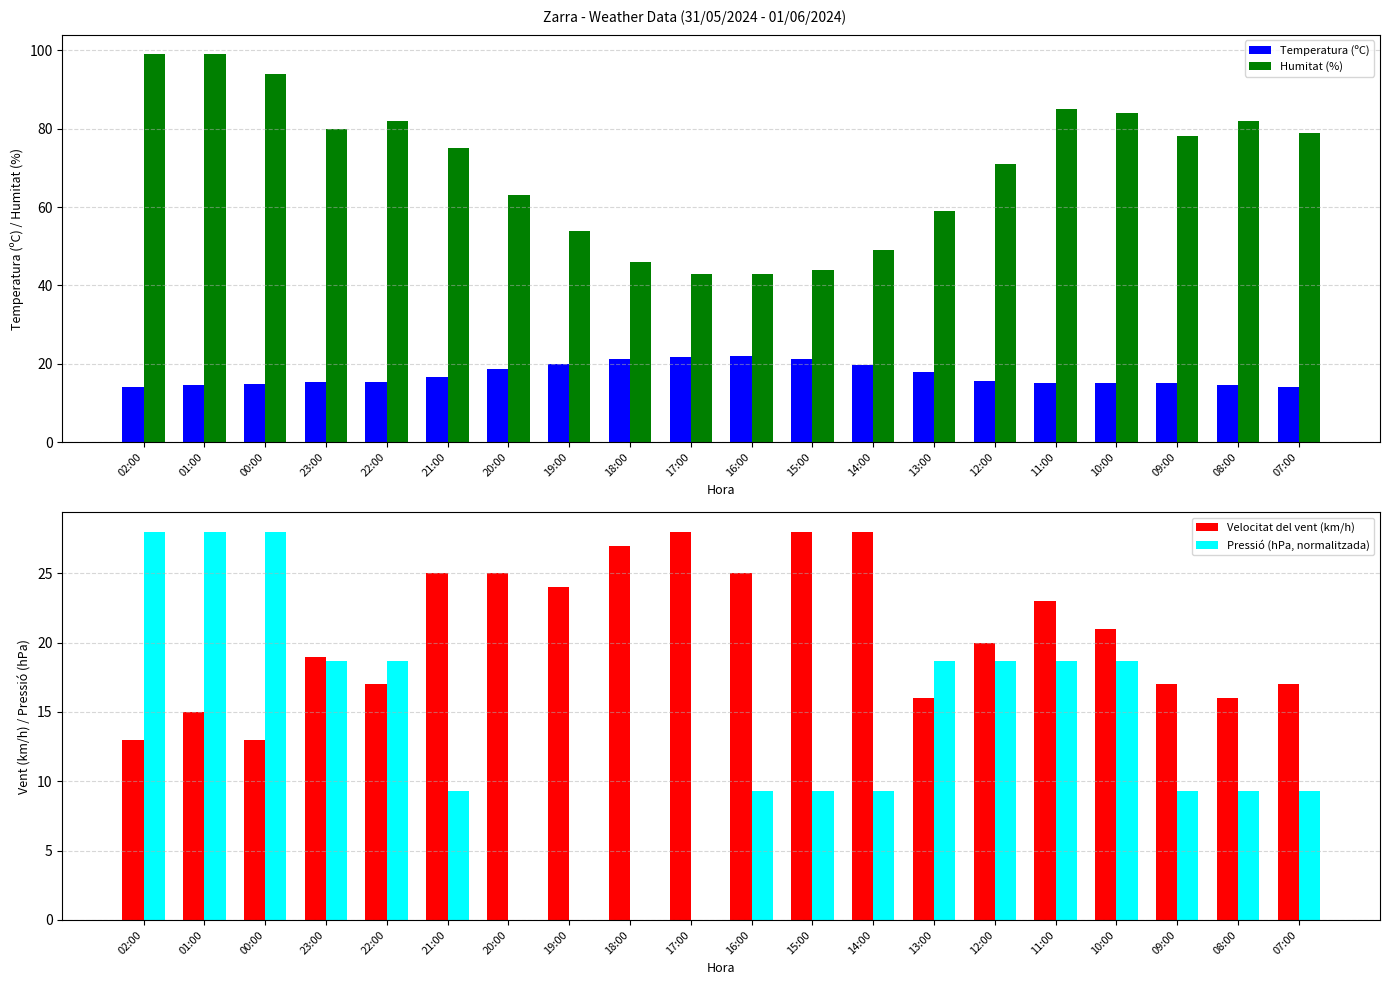

What is the label of the 2nd bar from the left?

01:00